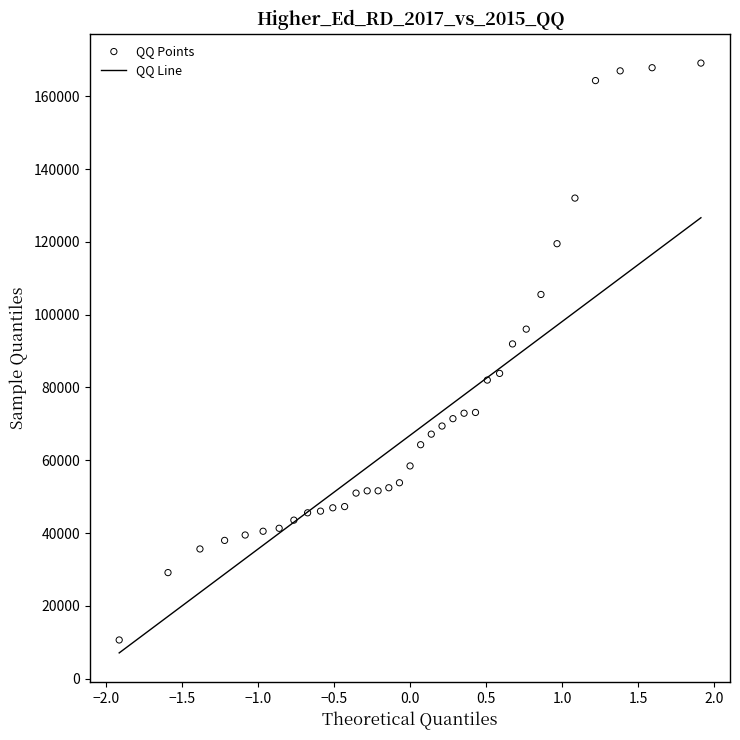

What Y value in the scatter plot is closest to 89883?

91974